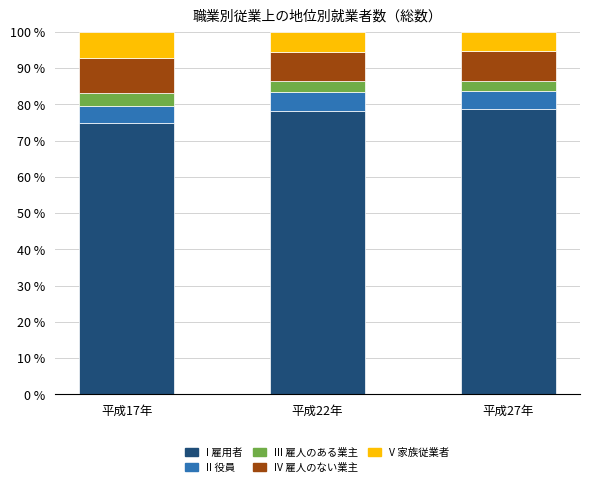

What is the total value across all series at 平成27年?

100.0